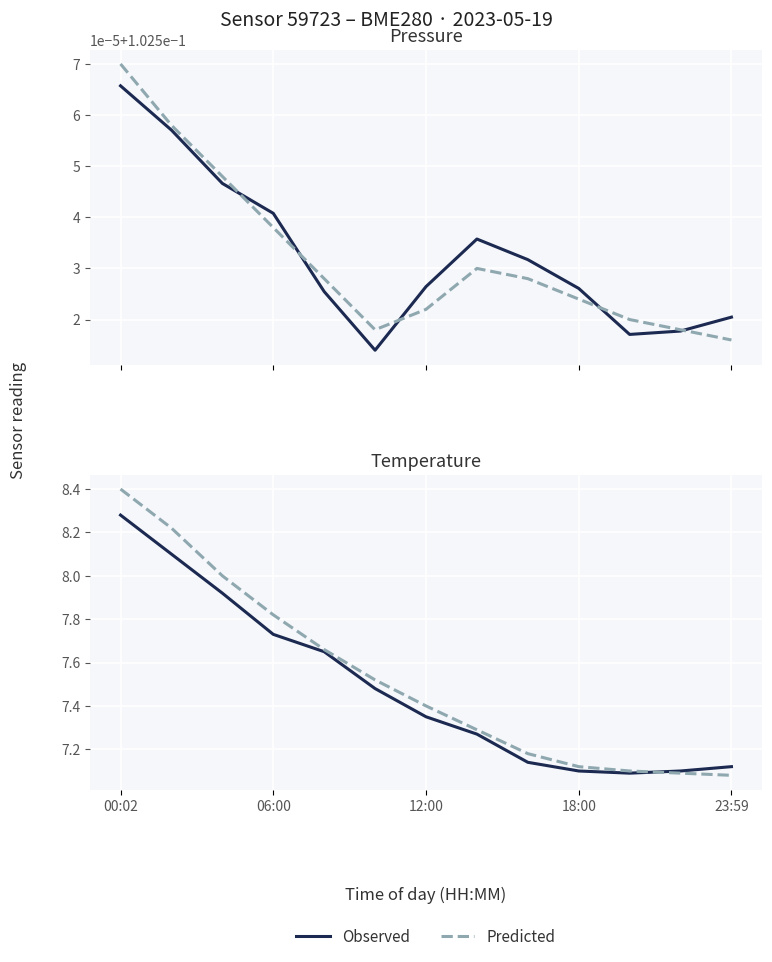

True or false: Predicted and Observed intersect in this chart.

True